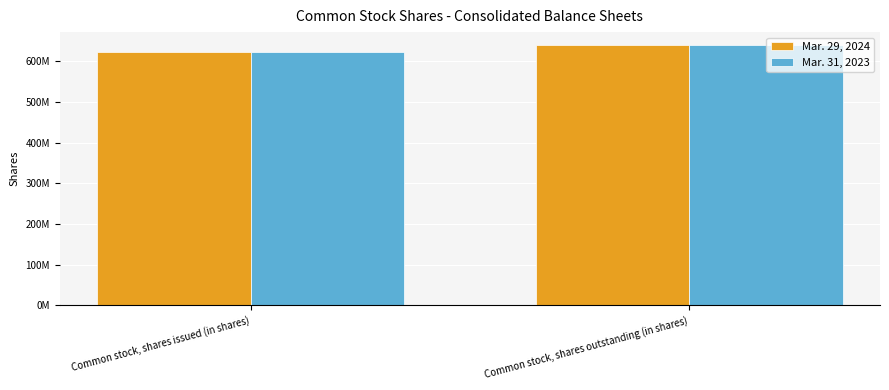

At Common stock, shares issued (in shares), list the series in order from largest to smallest.

Mar. 29, 2024, Mar. 31, 2023